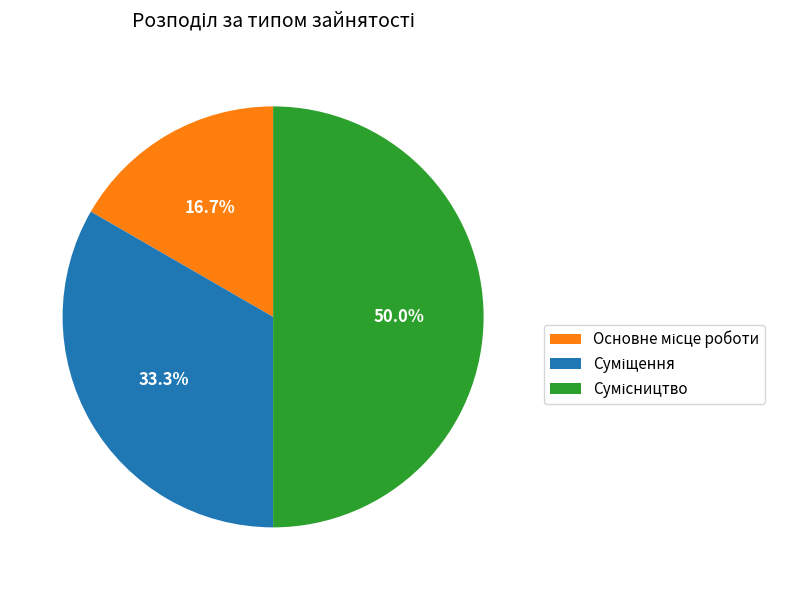

To the nearest percent, what percentage of the pie is Основне місце роботи?

17%